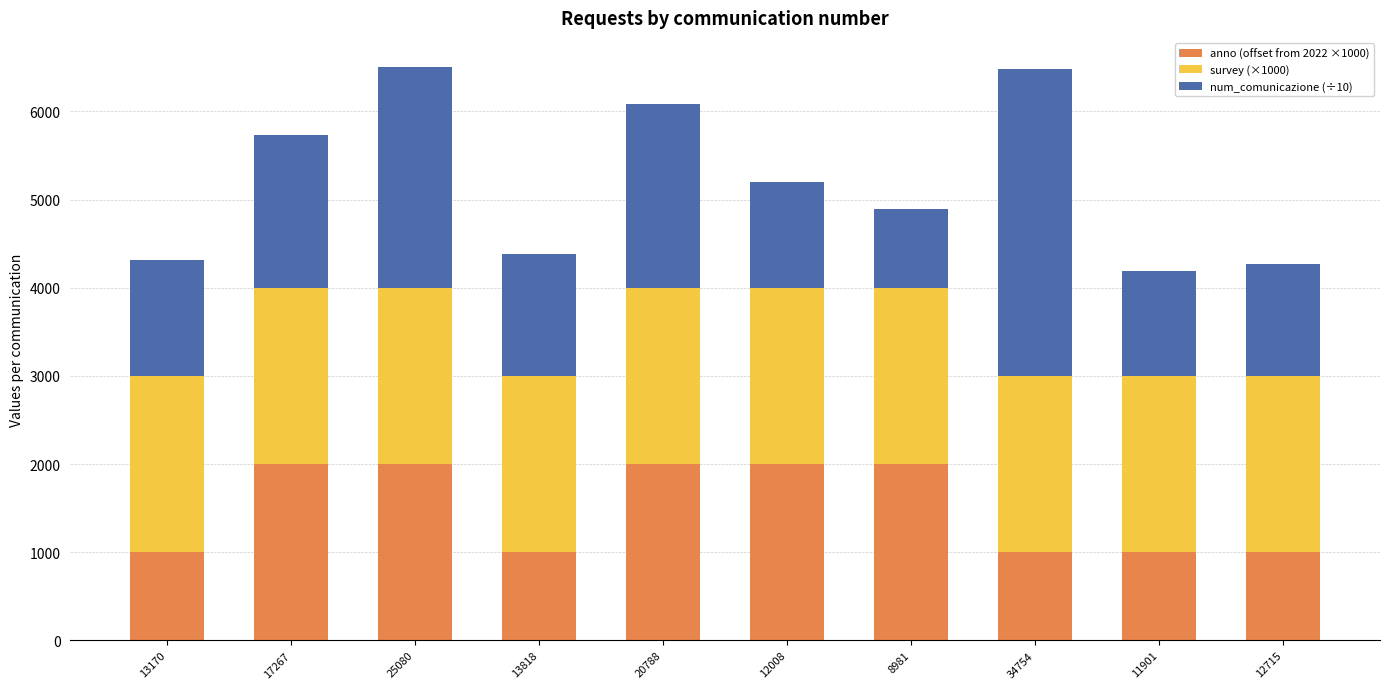

Reading right to left, transcribe the values for anno (offset from 2022 ×1000).

1000.0	1000.0	1000.0	2000.0	2000.0	2000.0	1000.0	2000.0	2000.0	1000.0